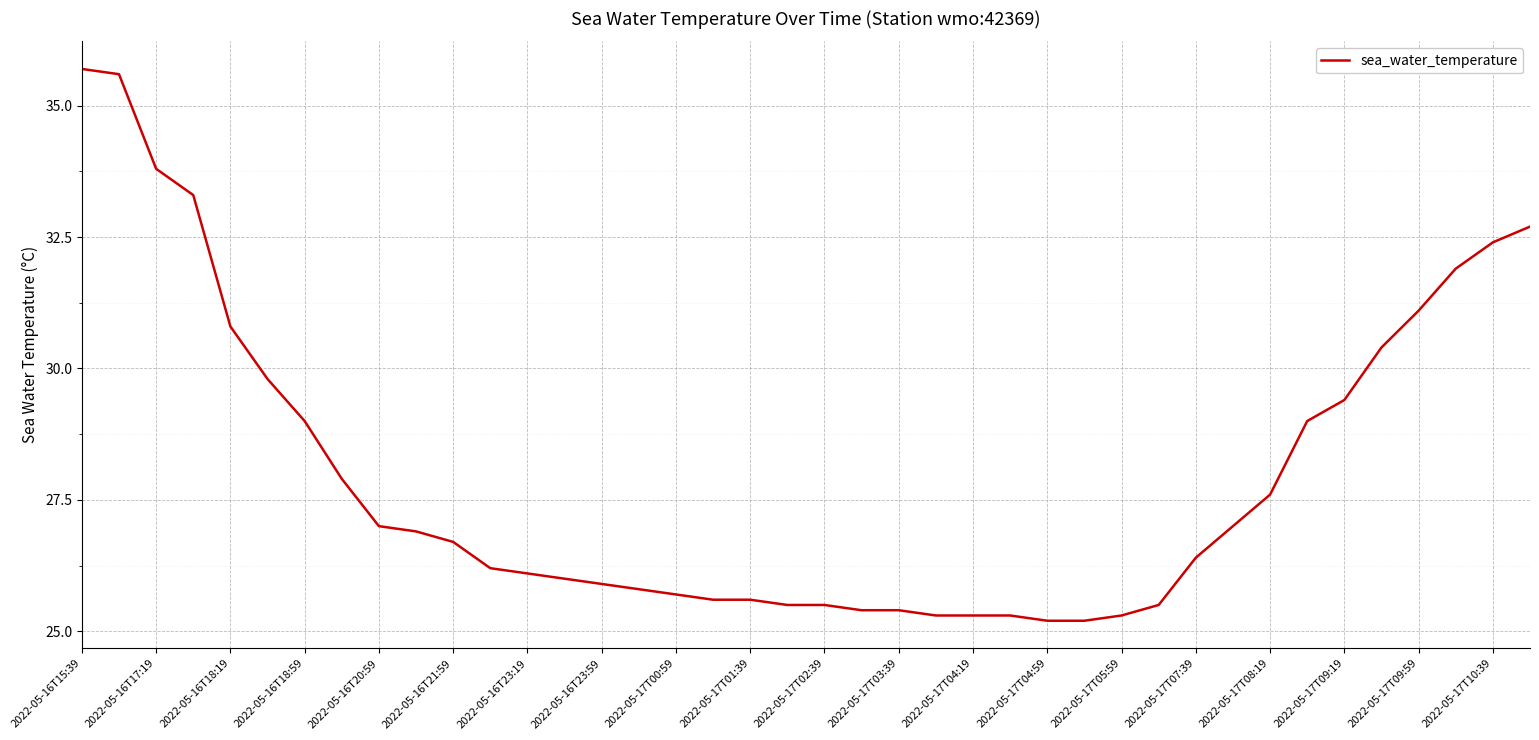

What is the smallest value displayed?

25.2